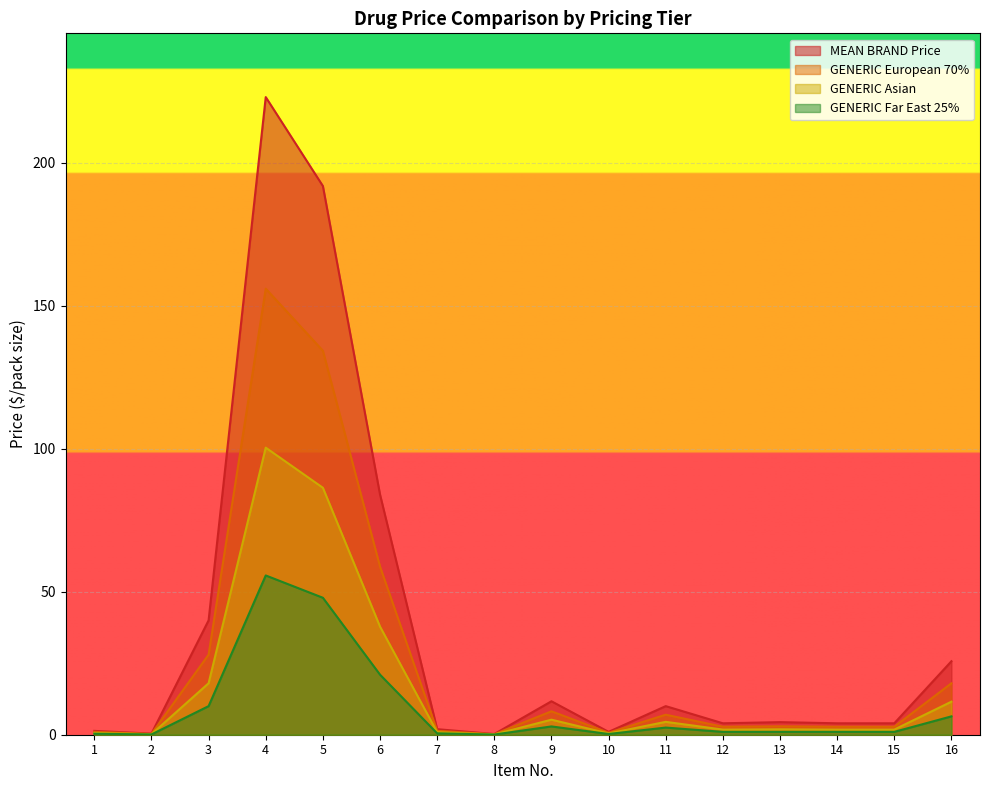

True or false: GENERIC Asian and GENERIC European 70% cross at least once.

False